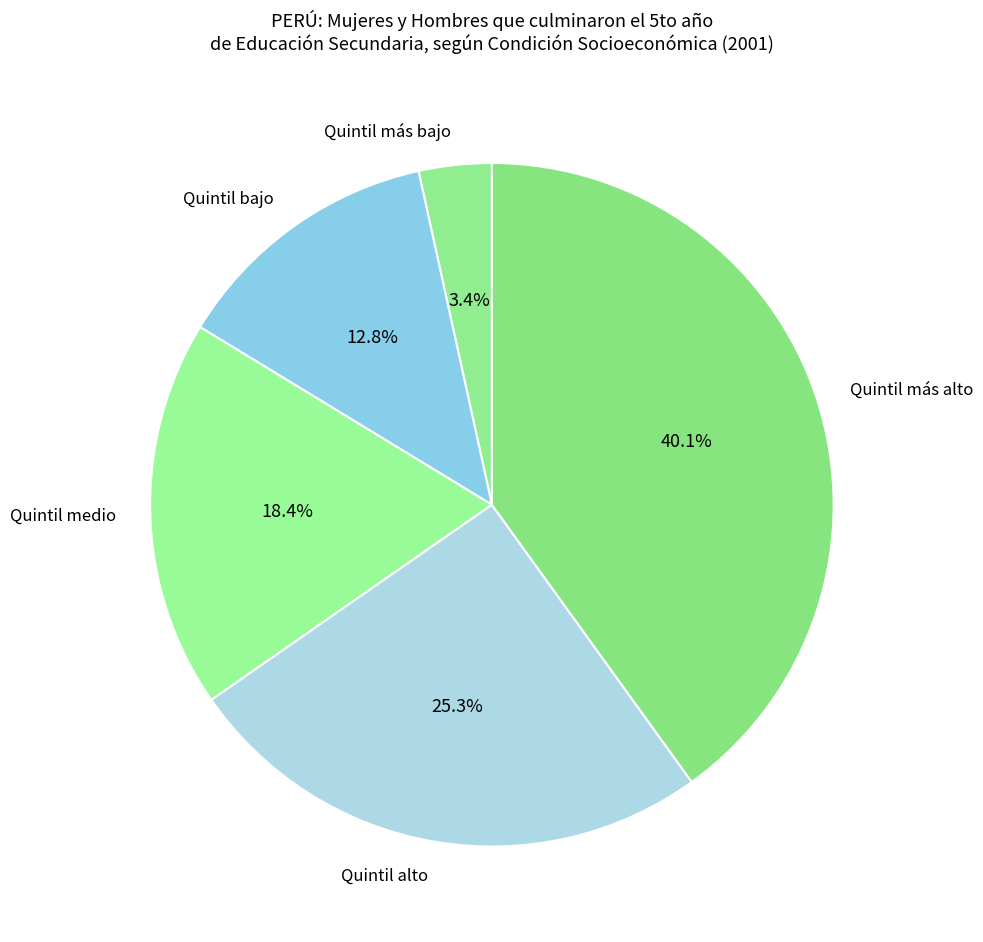

The Quintil bajo slice represents 13% of the pie. True or false?

True